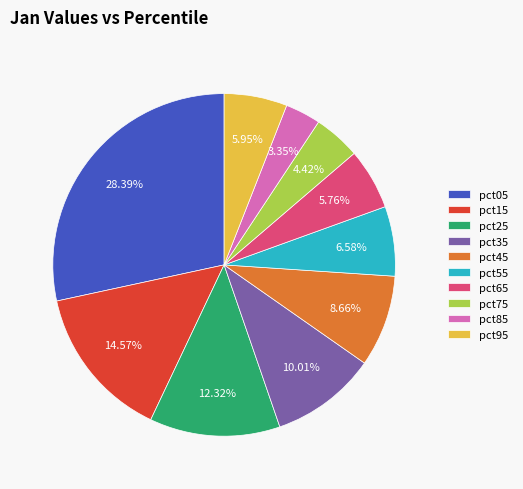

Which slice is the smallest?

pct85